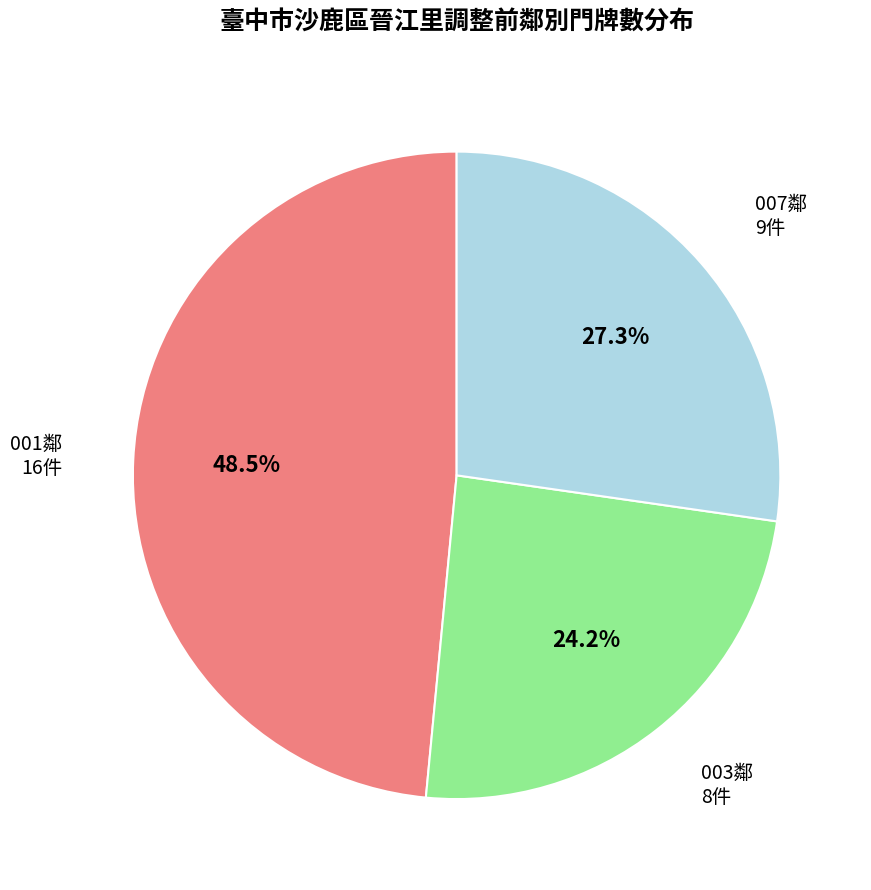

Which category has the biggest portion of the pie?

001鄰